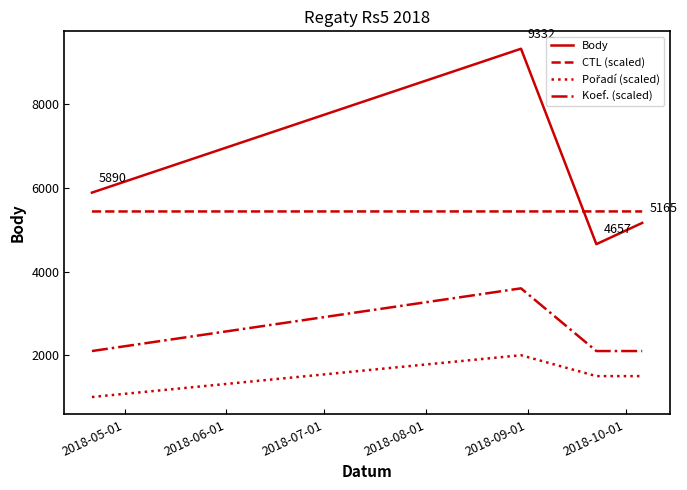

What is the difference between the maximum and minimum values in the Body series?

4675.0